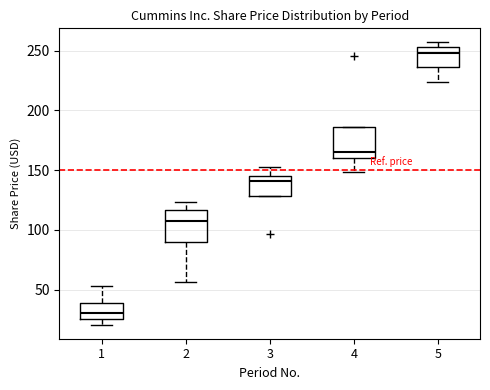

Reading left to right, read every box against the y-axis: the position of its median line, the range the box covers, and the ends of its whiskers. The values are not printed on the chart, so give them approximately, as read against the axis.

1: median 30, box 25 to 40, whiskers 20 to 55
2: median 110, box 90 to 115, whiskers 55 to 125
3: median 140, box 130 to 145, whiskers 130 to 155
4: median 165, box 160 to 185, whiskers 150 to 185
5: median 250, box 235 to 255, whiskers 225 to 255 (just above the box's upper edge)